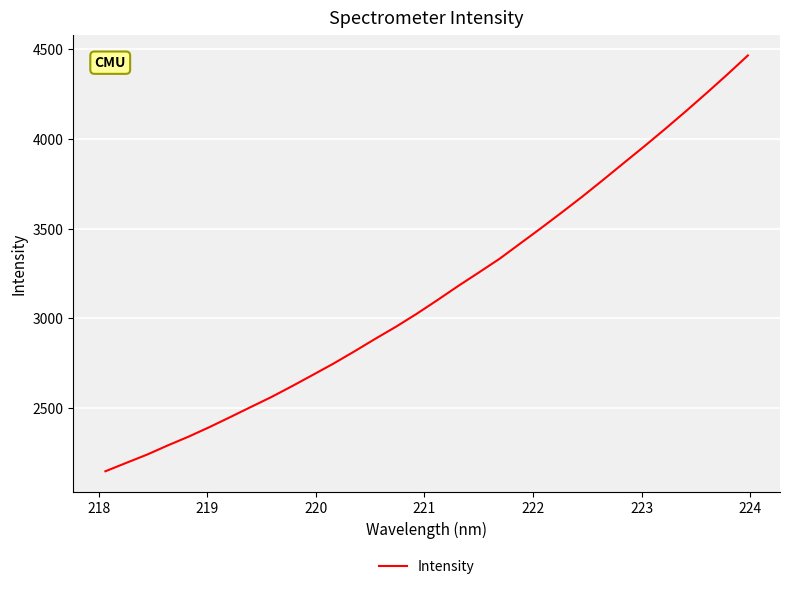

Reading left to right, what are all the values shown in this chart?

2146.4	2192.9	2238.9	2290.3	2339.1	2391.9	2447.6	2504.4	2560.5	2621.4	2684.1	2747.5	2815.0	2884.6	2952.2	3024.3	3100.6	3179.3	3254.8	3331.3	3416.7	3502.2	3589.6	3678.6	3771.5	3865.9	3959.8	4056.1	4154.9	4256.1	4359.6	4466.5